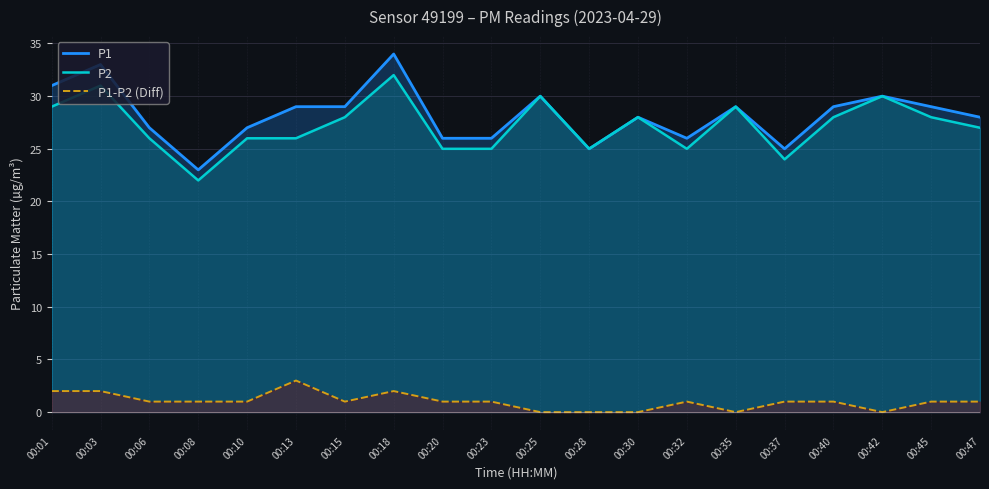

How many interior local valleys does the P1 series have?

4